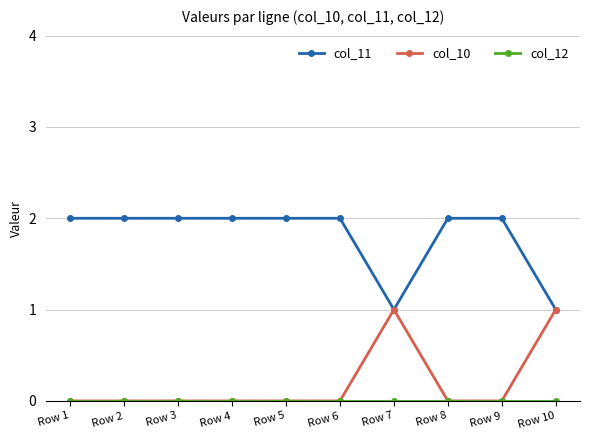

Count the number of categories in the chart.

10